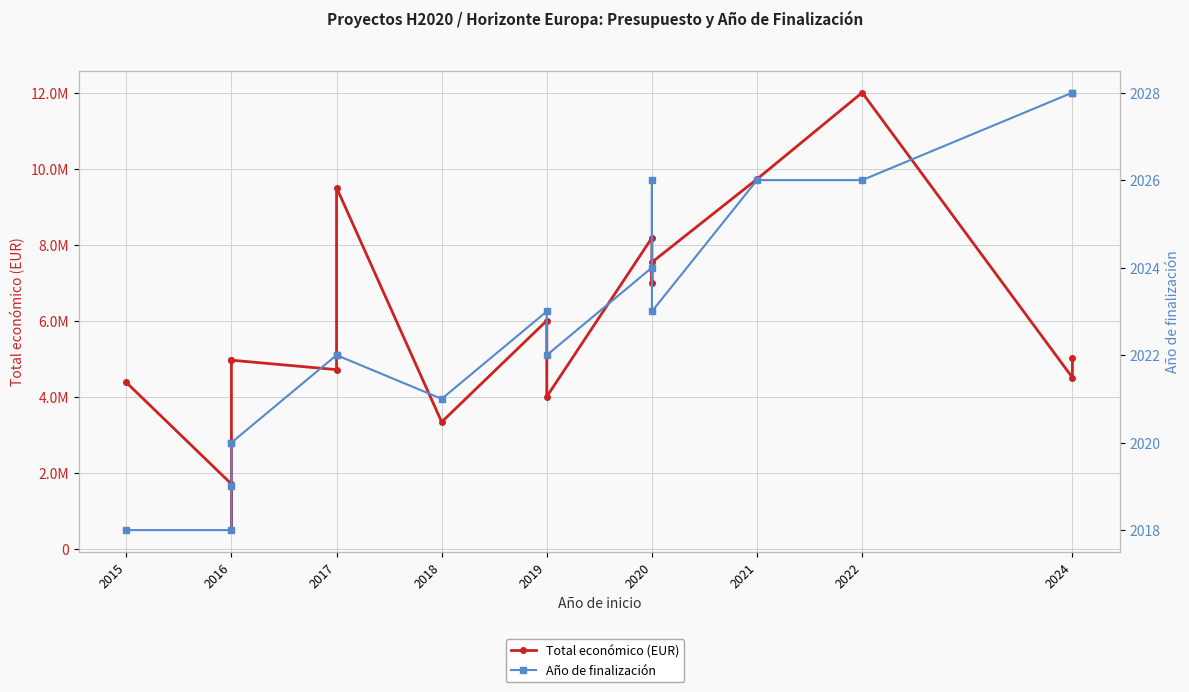

Rank the series at 2015 from highest to lowest value.

Total económico (EUR), Año de finalización